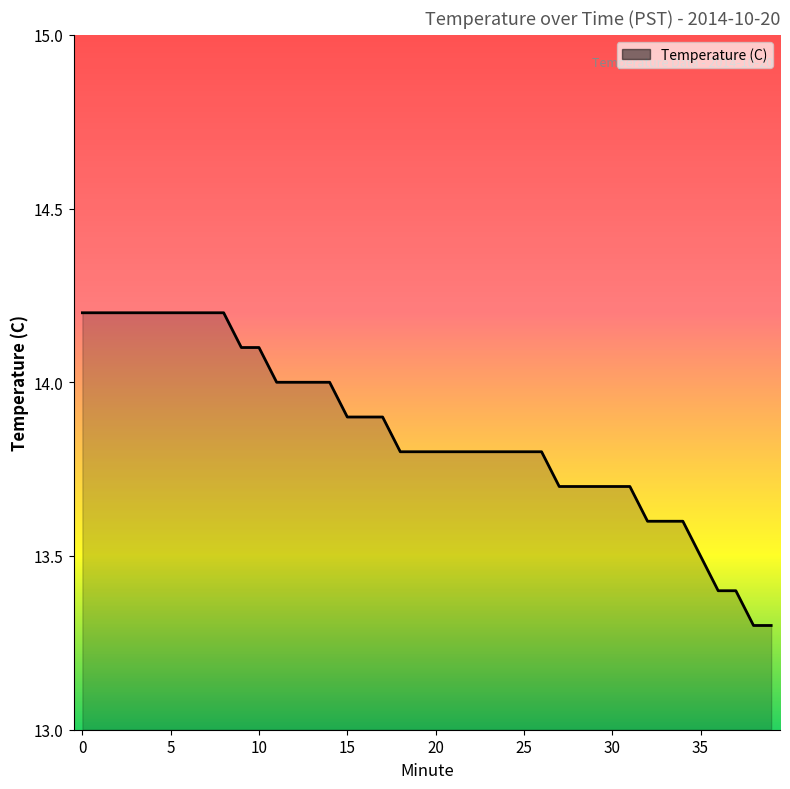

What is the difference between the maximum and minimum values?

0.9